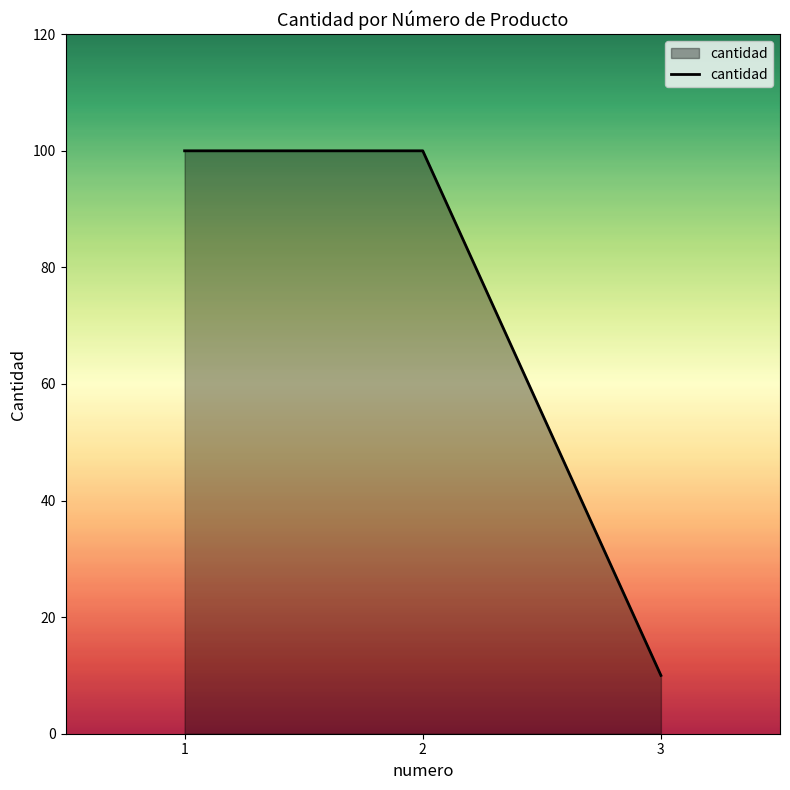

Does the chart have visible grid lines?

No